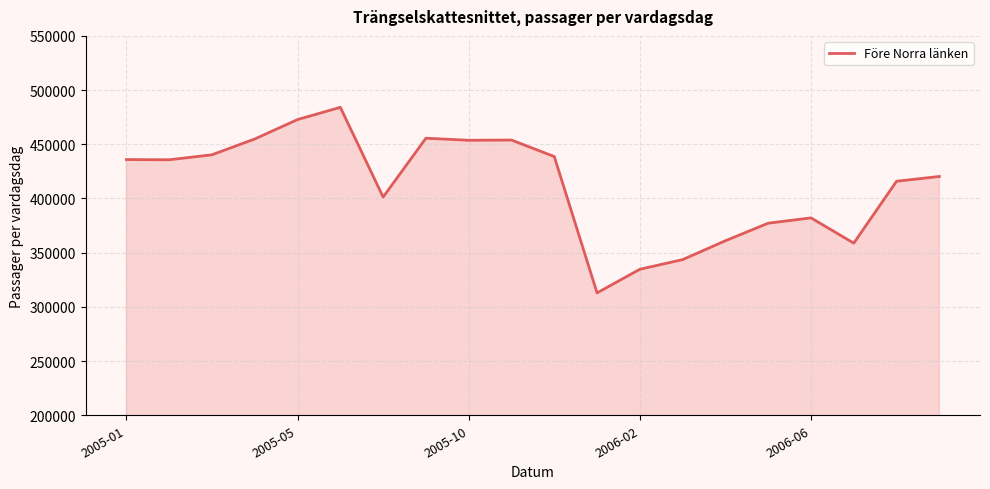

What is the smallest value displayed?

312900